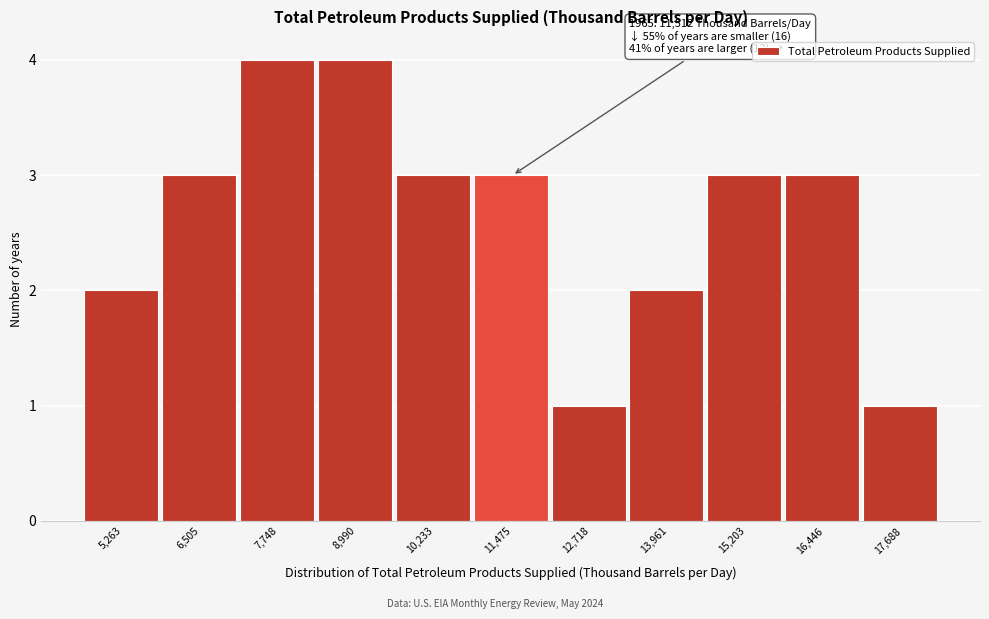

Reading left to right, transcribe all the data shown in this chart.

2	3	4	4	3	3	1	2	3	3	1